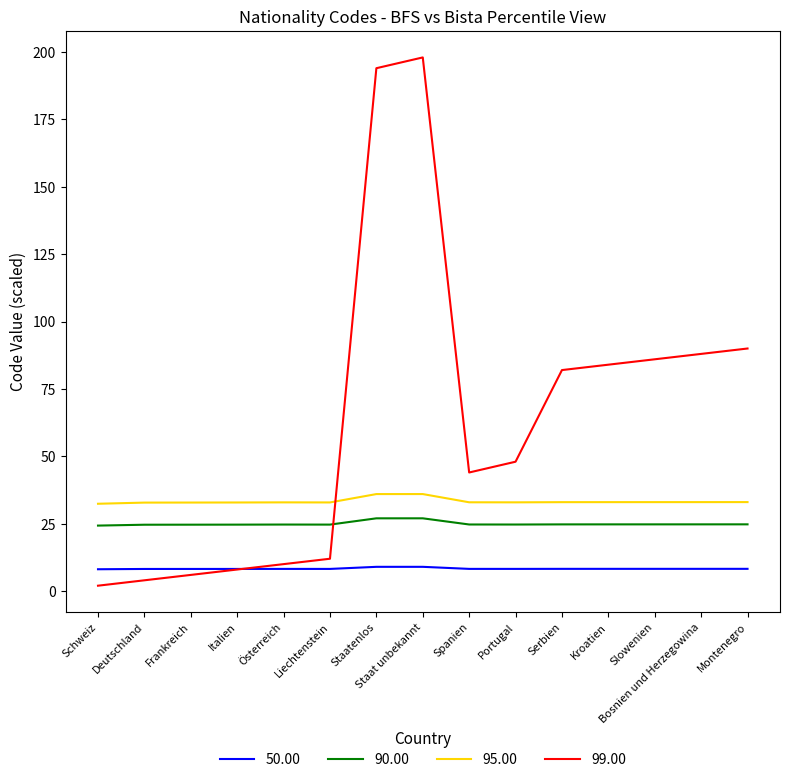

True or false: 50.00 has more than 0 interior local peaks.

True